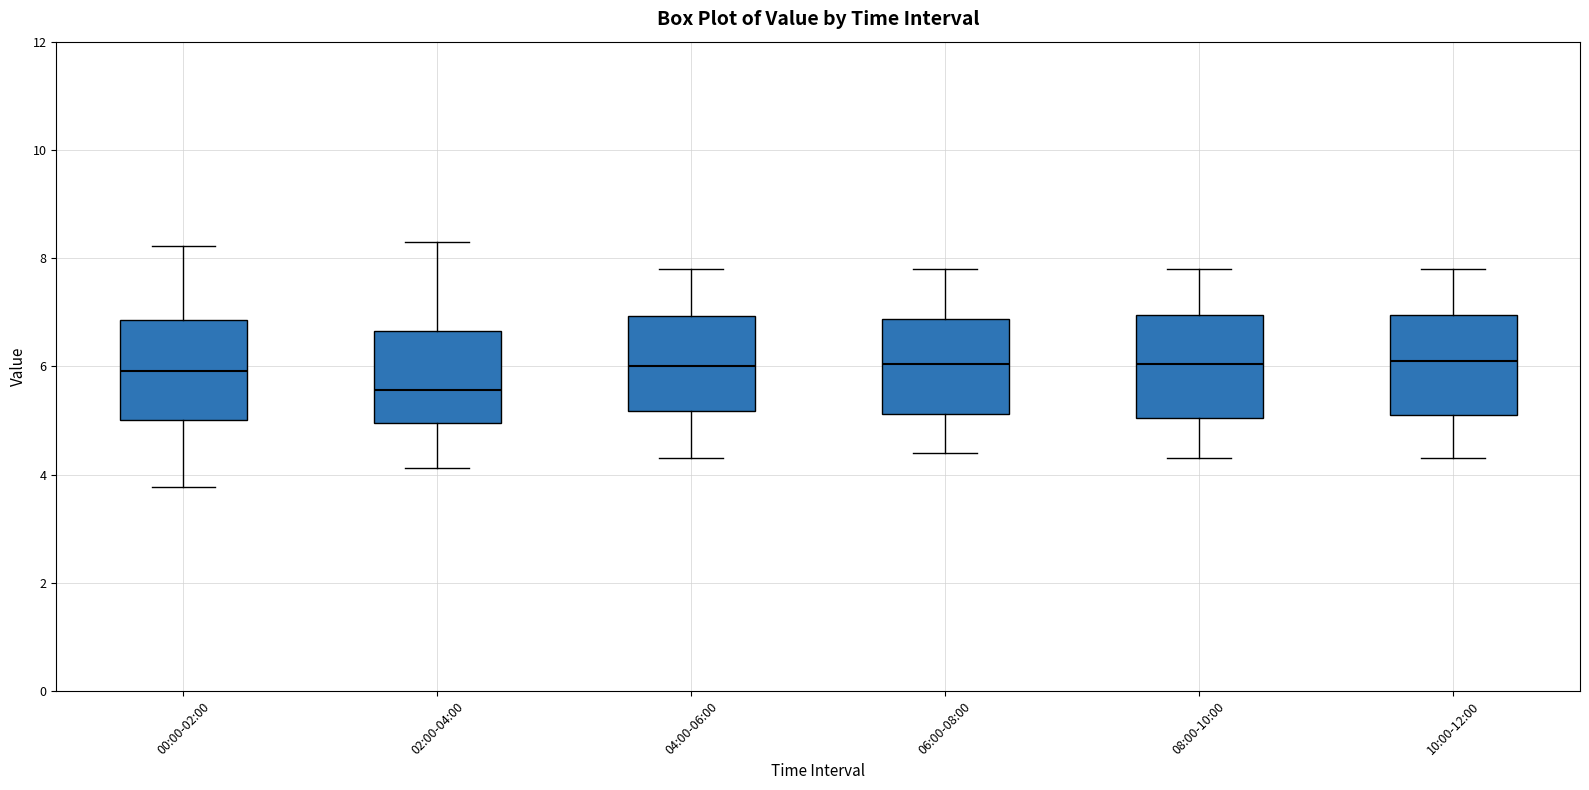

Reading left to right, transcribe this box plot: for each box, give where its median line is, the range the box spans, and where its two whiskers end, as read against the y-axis. The values are not printed on the chart, so give them approximately, as read against the axis.

00:00-02:00: median 6.0, box 5.0 to 6.8, whiskers 3.8 to 8.2
02:00-04:00: median 5.6, box 5.0 to 6.6, whiskers 4.2 to 8.4
04:00-06:00: median 6.0, box 5.2 to 7.0, whiskers 4.4 to 7.8
06:00-08:00: median 6.0, box 5.2 to 6.8, whiskers 4.4 to 7.8
08:00-10:00: median 6.0, box 5.0 to 7.0, whiskers 4.4 to 7.8
10:00-12:00: median 6.2, box 5.2 to 7.0, whiskers 4.4 to 7.8